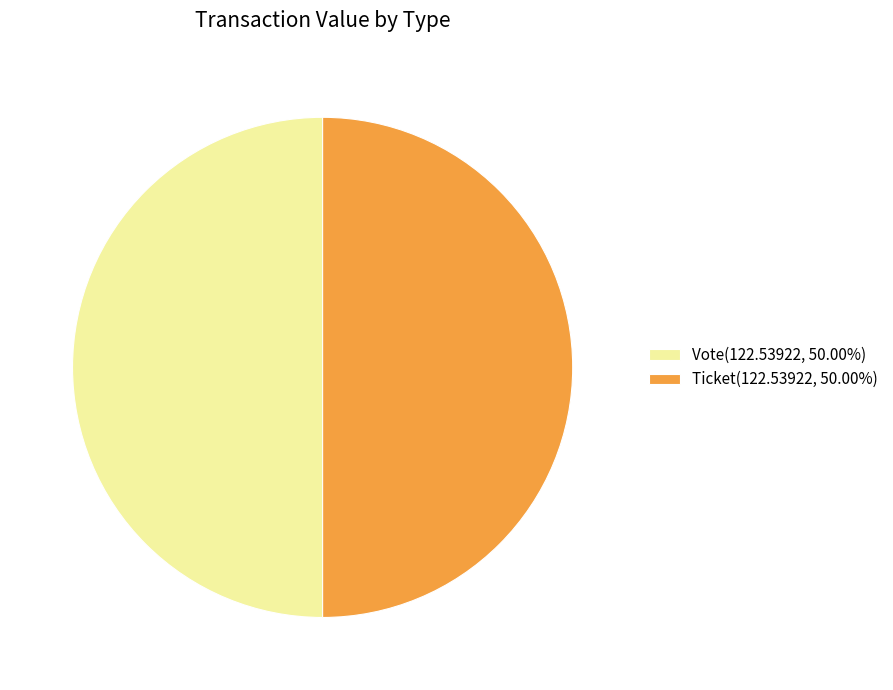

Combined, do Ticket(122.53922, 50.00%) and Vote(122.53922, 50.00%) account for over 50%?

Yes